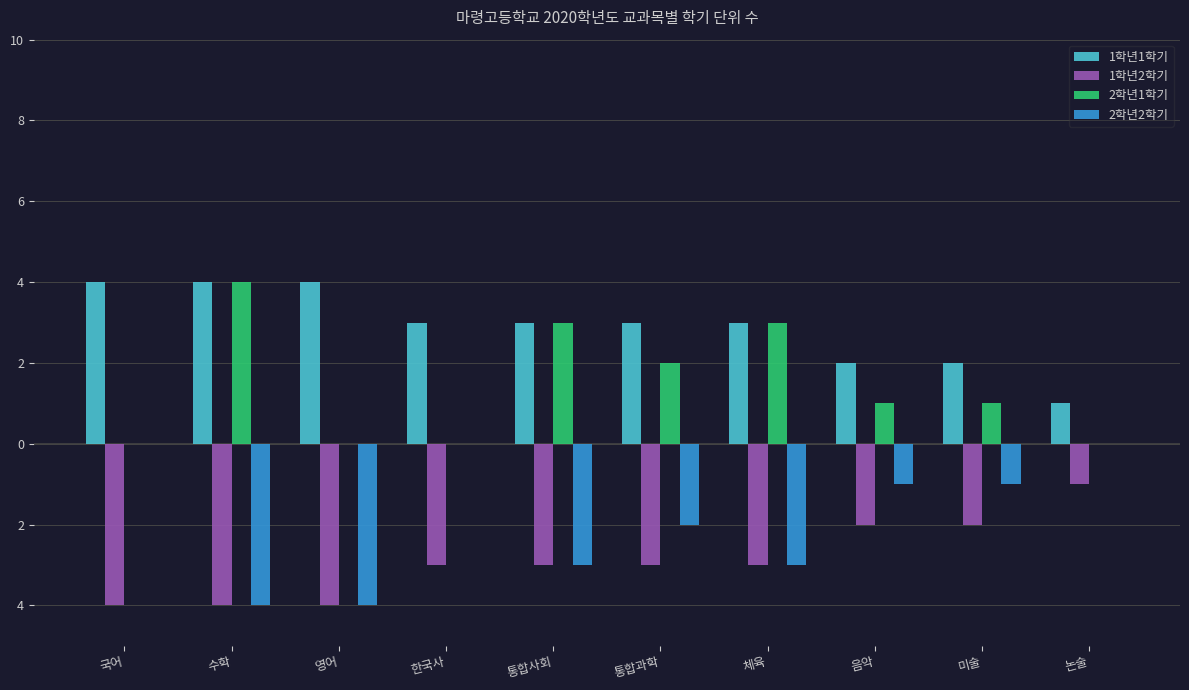

What are all the series names shown in the legend?

1학년1학기, 1학년2학기, 2학년1학기, 2학년2학기